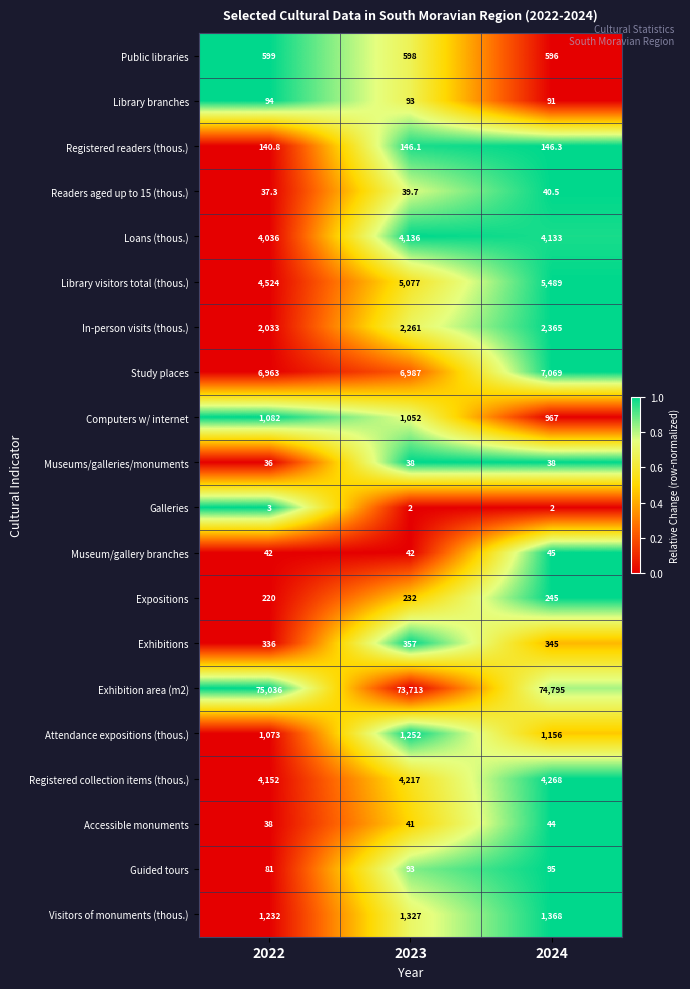

Which series has the widest spread of values?

Exhibition area (m2)